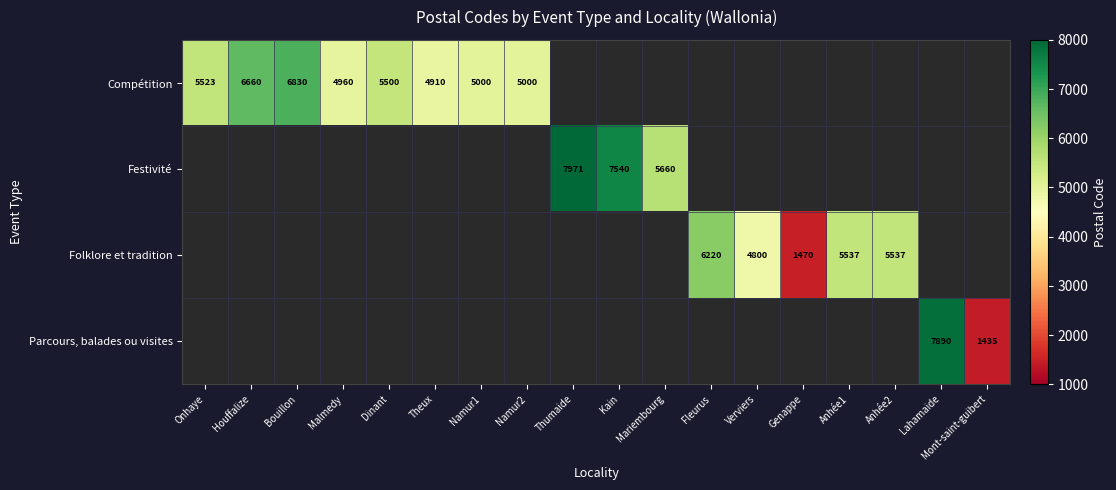

The Parcours, balades ou visites series shows 825.6 at Mont-saint-guibert. True or false?

False